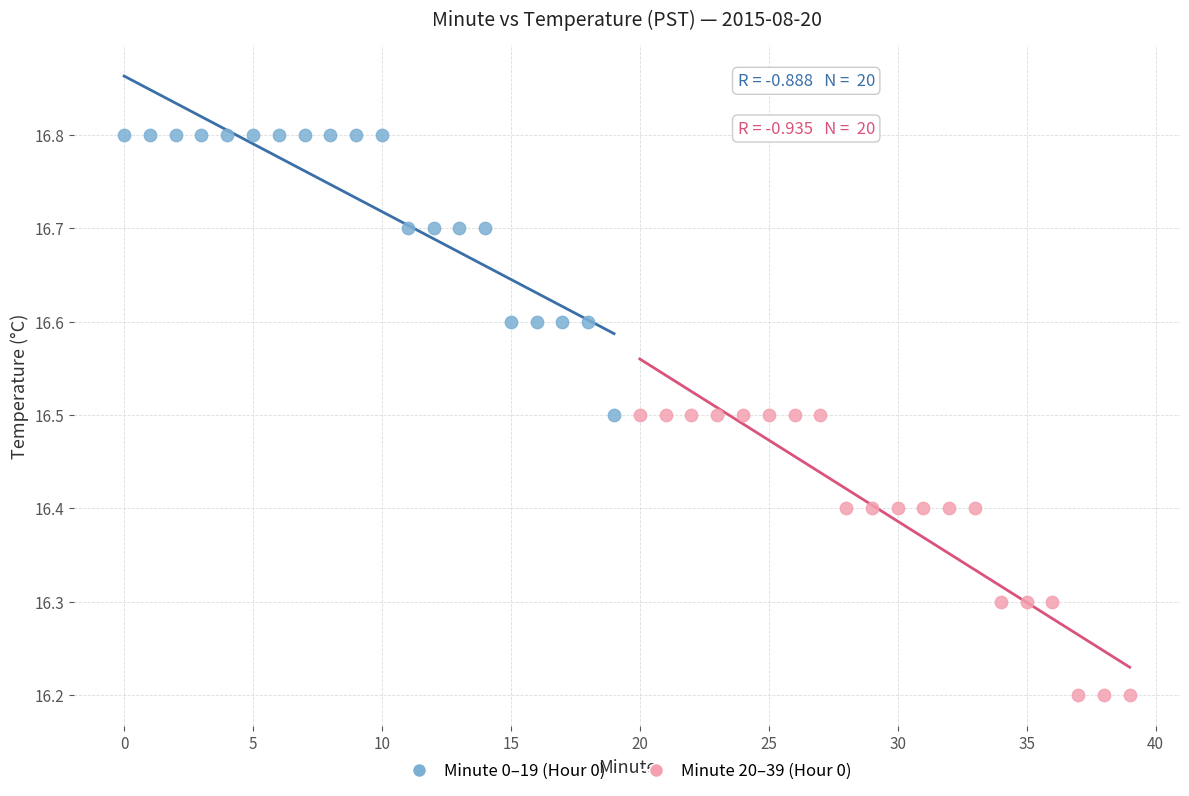

Which series contains the highest Y value?

Minute 0–19 (Hour 0)